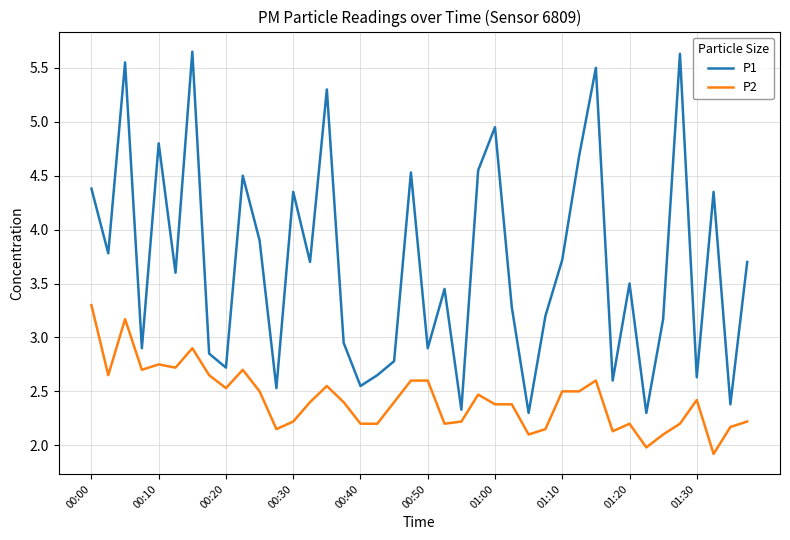

List the series in order of their peak value, lowest first.

P2, P1